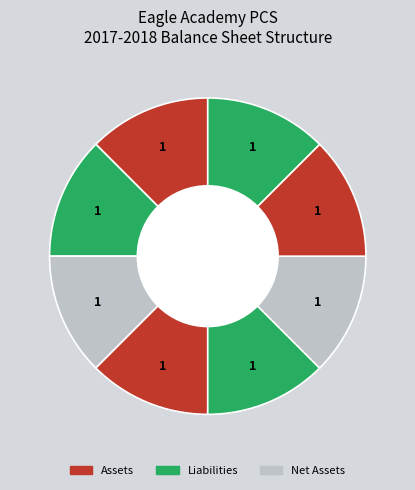

How many slices are in this pie chart?

8